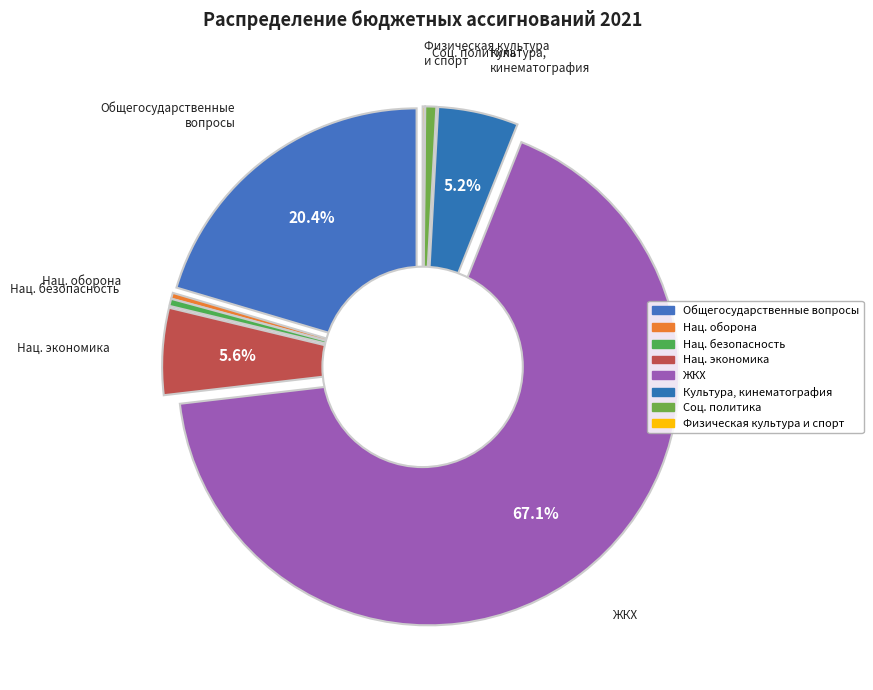

What is the change in value from КУЛЬТУРА, КИНЕМАТОГРАФИЯ to СОЦИАЛЬНАЯ ПОЛИТИКА?

-3018461.0